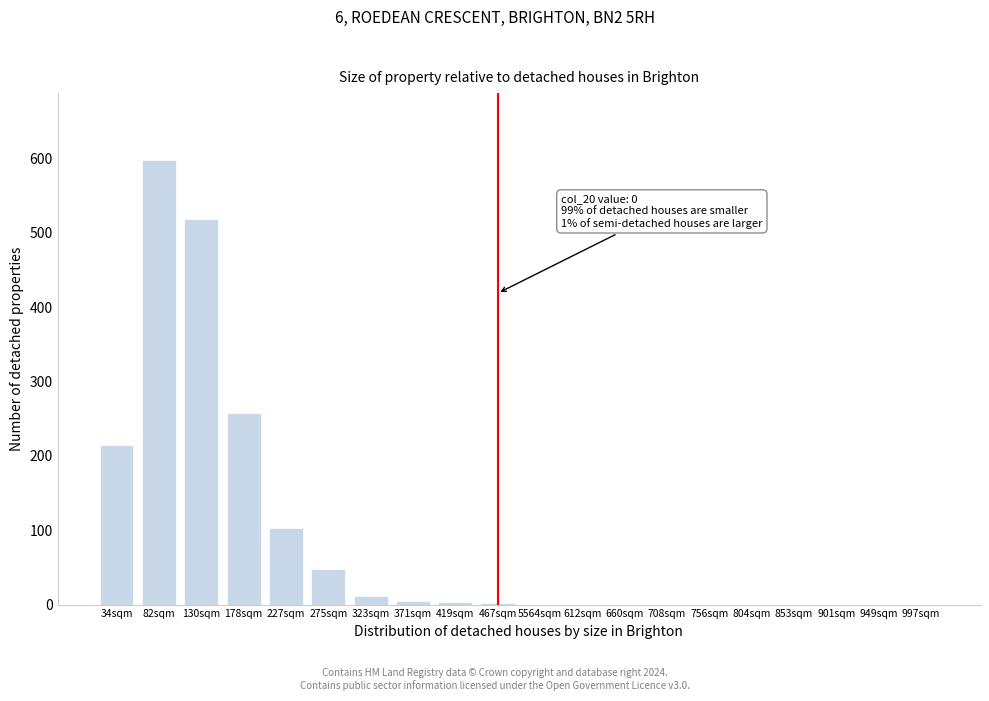

The chart shows a value of 0 at 804sqm. True or false?

True